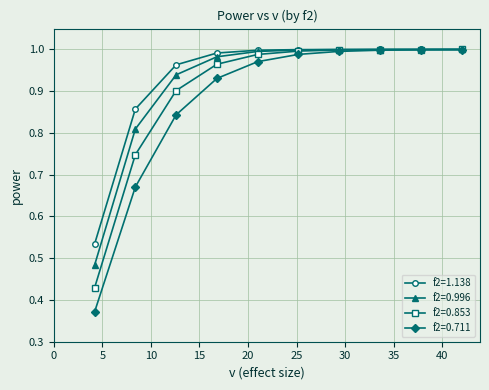

List the series in order of their overall mean, highest first.

f2=1.138, f2=0.996, f2=0.853, f2=0.711